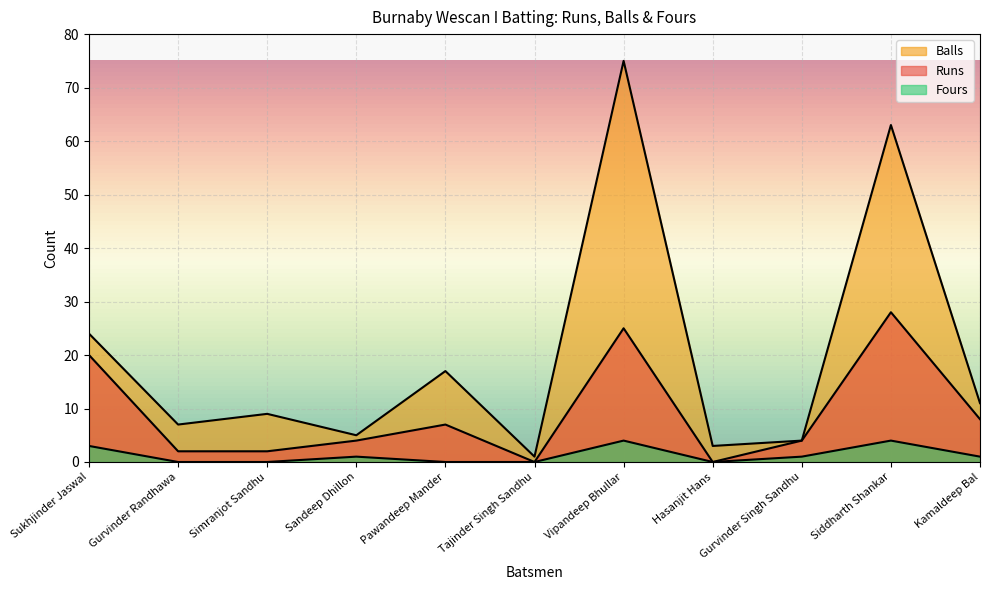

How many positive values does the Fours series have?

6